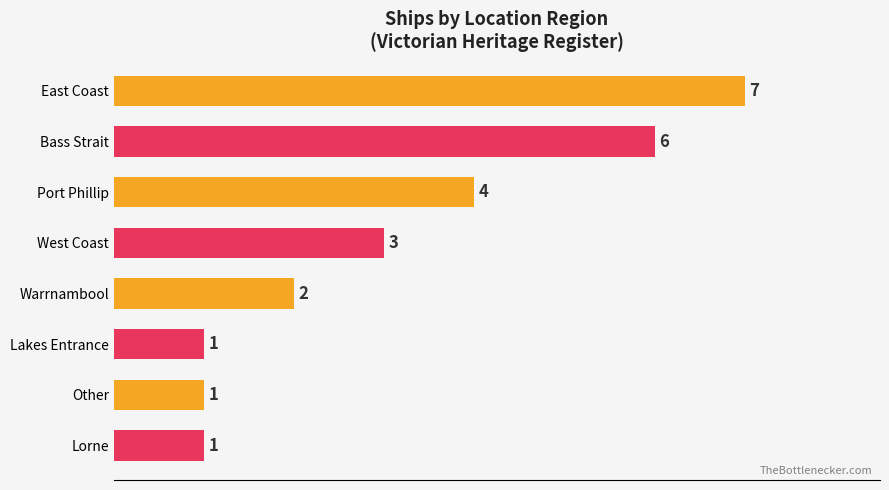

Which has a higher value, Lakes Entrance or Port Phillip?

Port Phillip